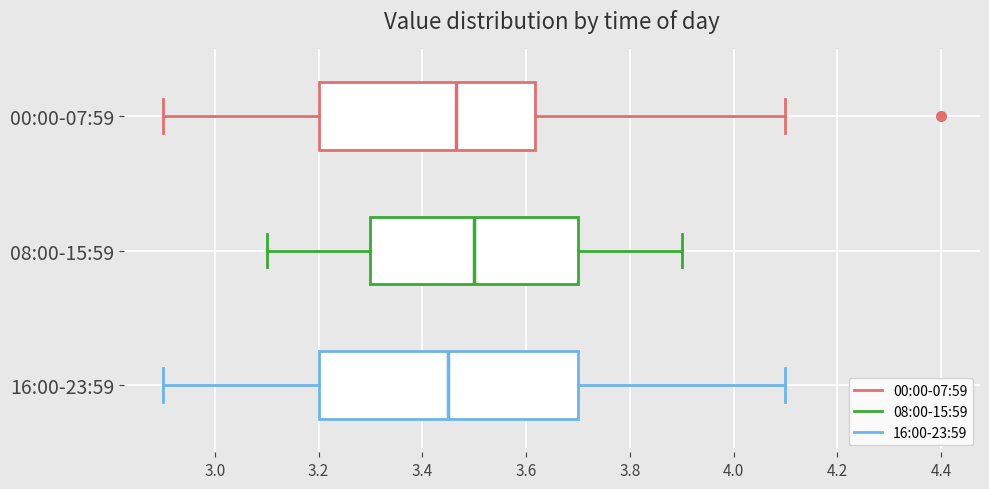

Reading bottom to top, read every box against the x-axis: the position of its median line, the range the box covers, and the ends of its whiskers. The values are not printed on the chart, so give them approximately, as read against the axis.

16:00-23:59: median 3.46, box 3.20 to 3.70, whiskers 2.90 to 4.10
08:00-15:59: median 3.50, box 3.30 to 3.70, whiskers 3.10 to 3.90
00:00-07:59: median 3.46, box 3.20 to 3.62, whiskers 2.90 to 4.10